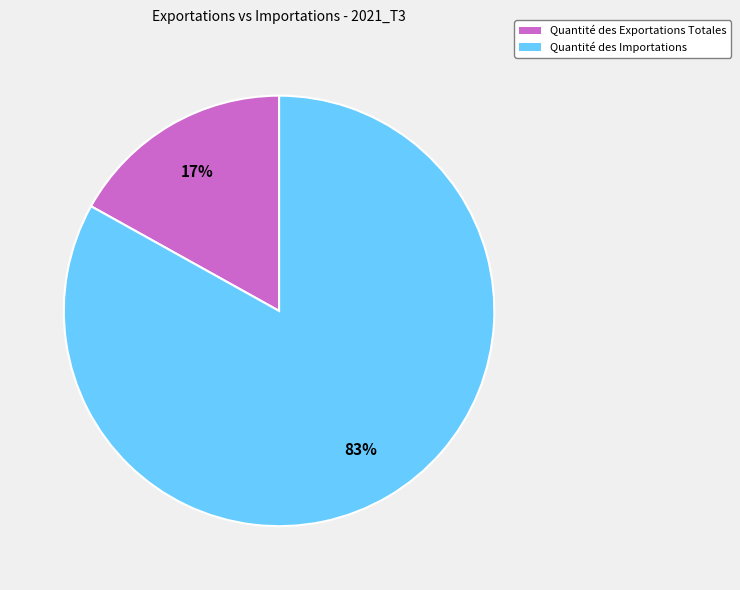

The Quantité des Importations slice represents 77% of the pie. True or false?

False